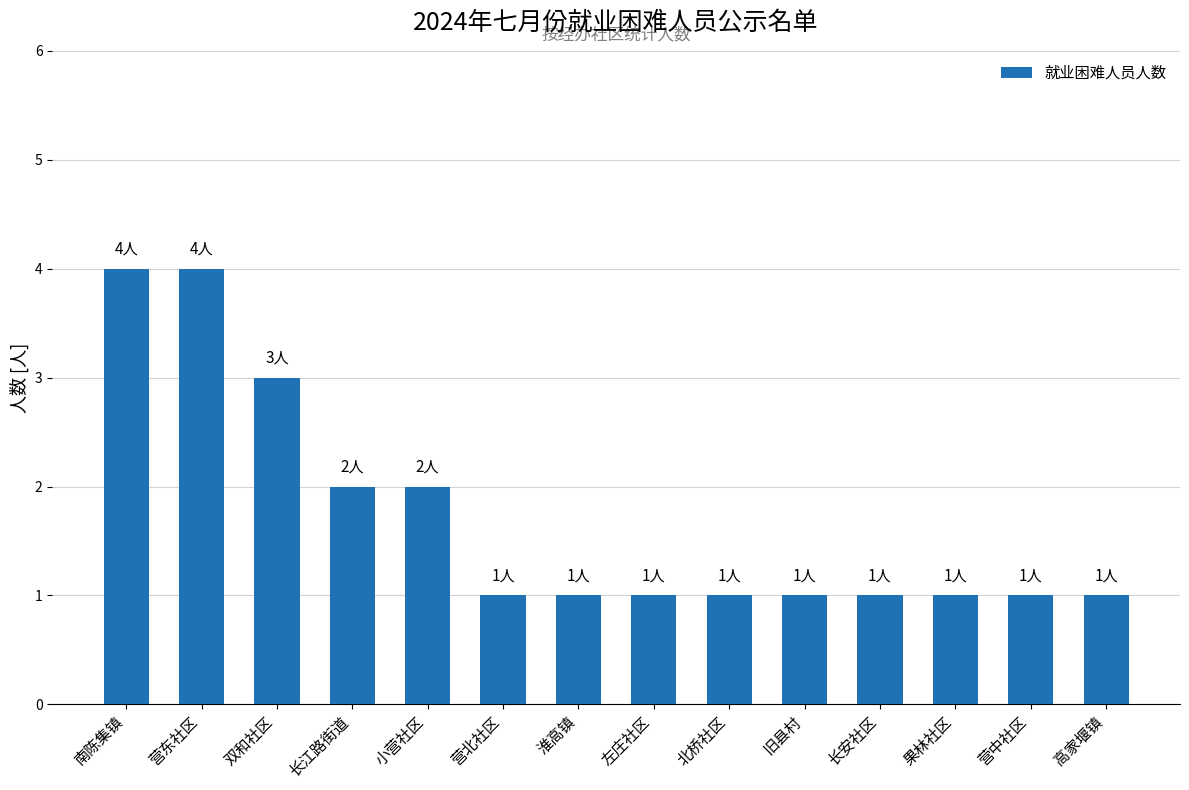

Does the chart contain stacked bars?

No